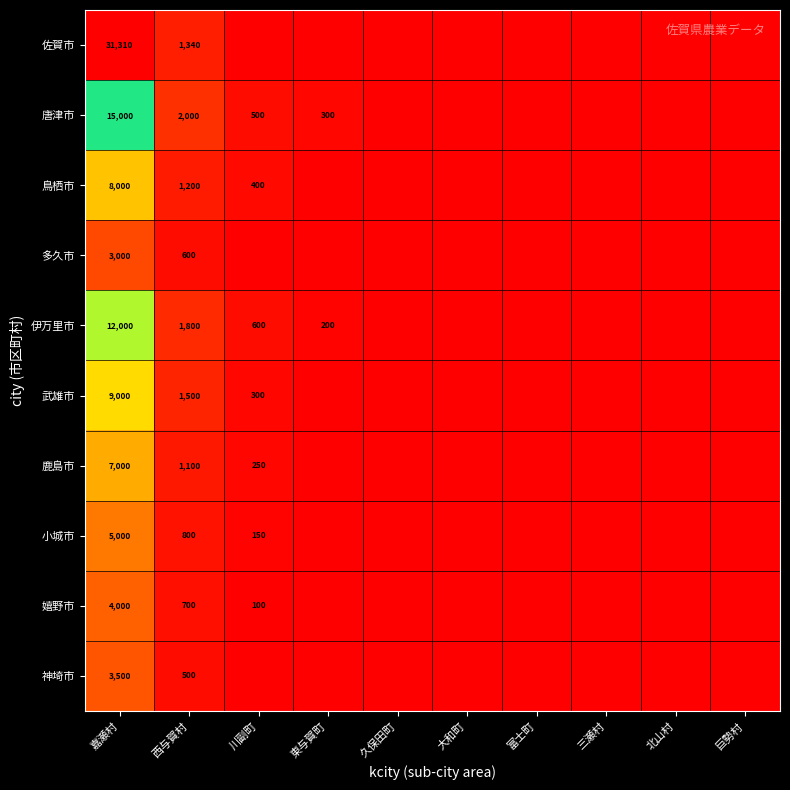

What is the spread (max minus min) of values at 西与賀村?

1500